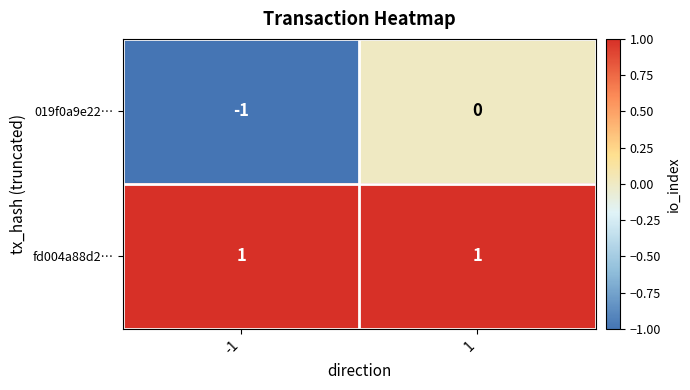

Count the number of data series in this chart.

2